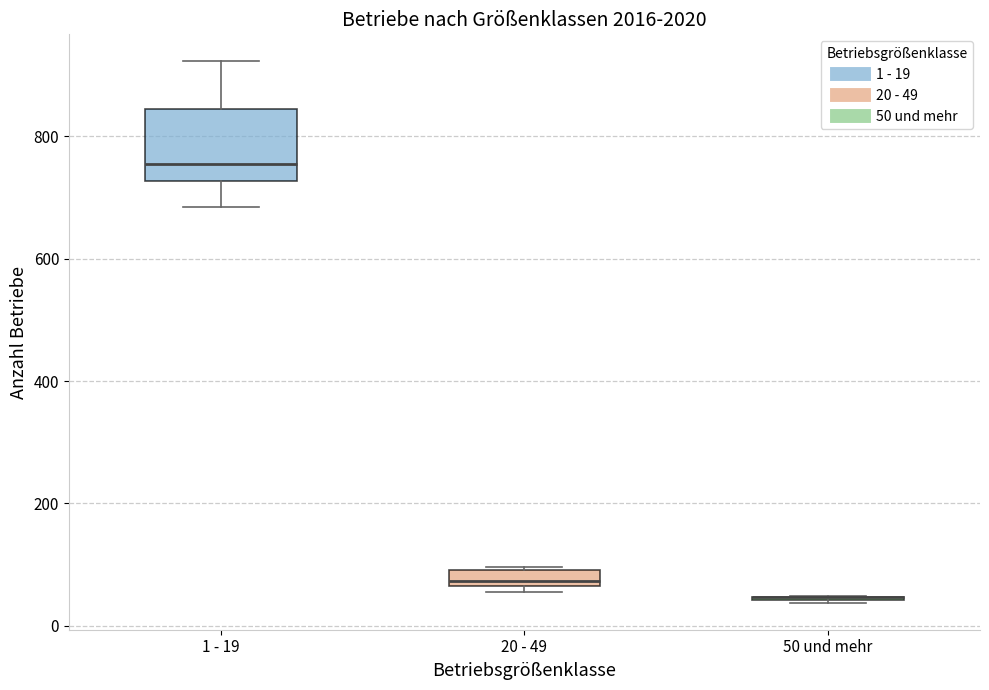

Where does the median line of the box for 20 - 49 sit on the y-axis? The values are not printed on the chart, so give them approximately, as read against the axis.

80